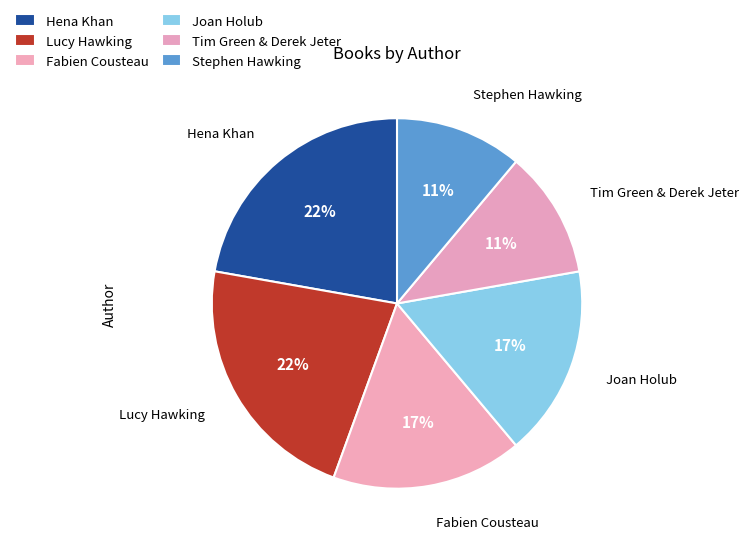

Combined, do Joan Holub and Tim Green & Derek Jeter account for over 50%?

No